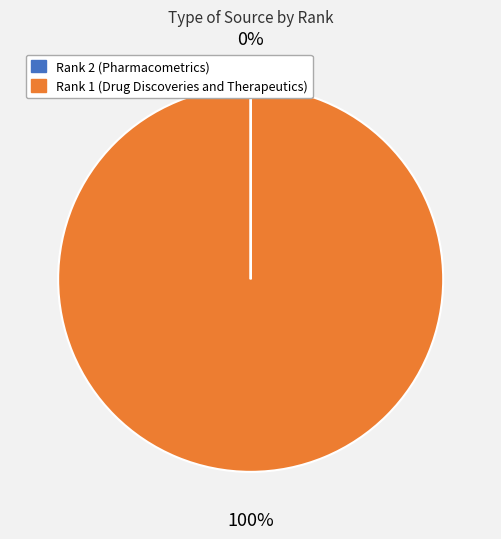

Does any single category account for the majority?

Yes